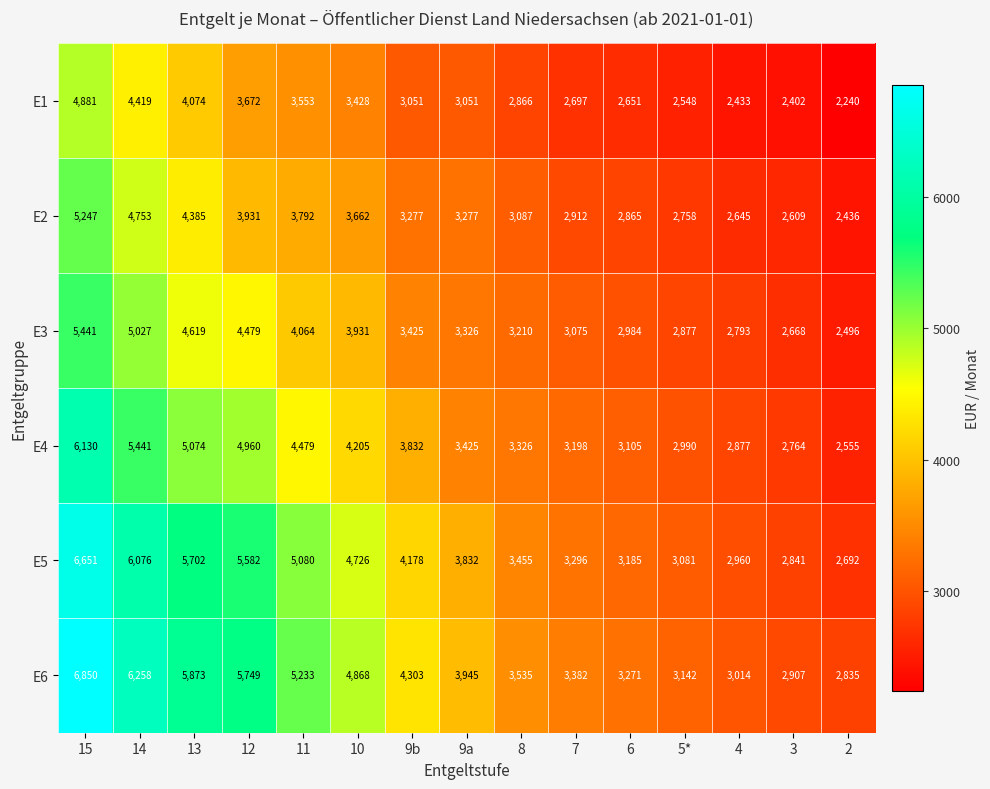

At how many categories does at least one series exceed 4997?

5